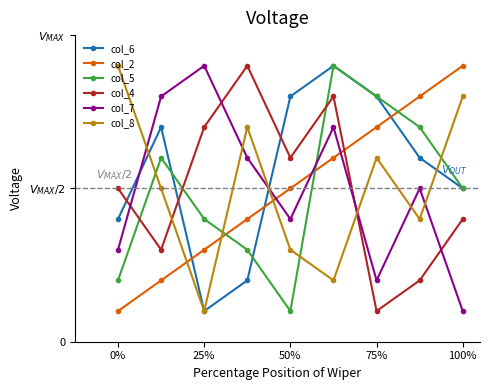

What are all the series names shown in the legend?

col_6, col_2, col_5, col_4, col_7, col_8